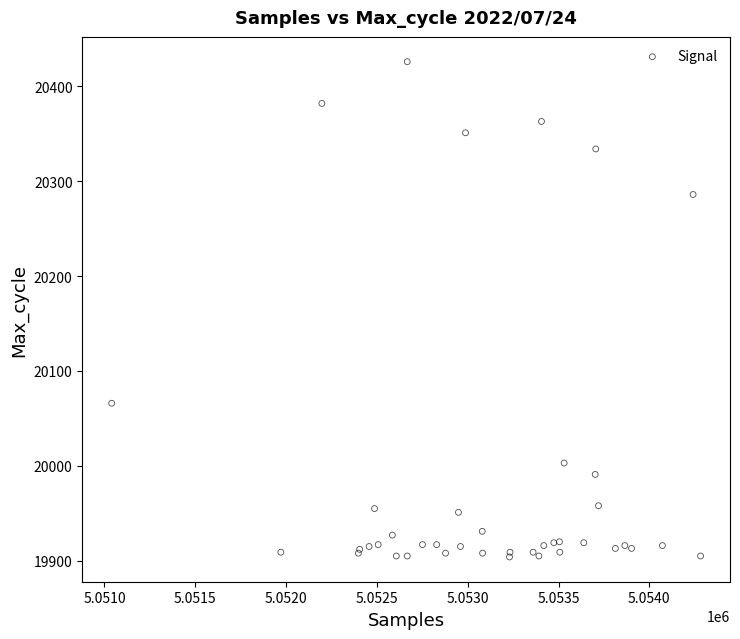

What Y value in the scatter plot is closest to 20165?

20066